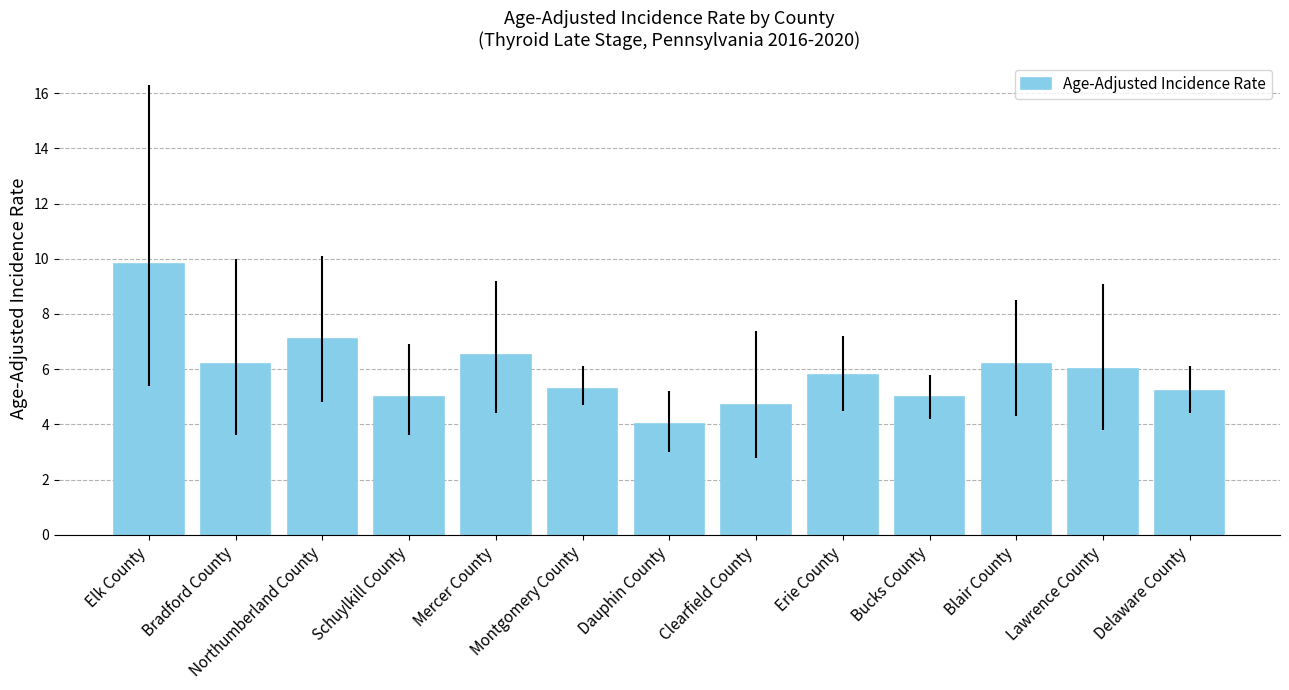

What value does the data have at Delaware County?

5.2